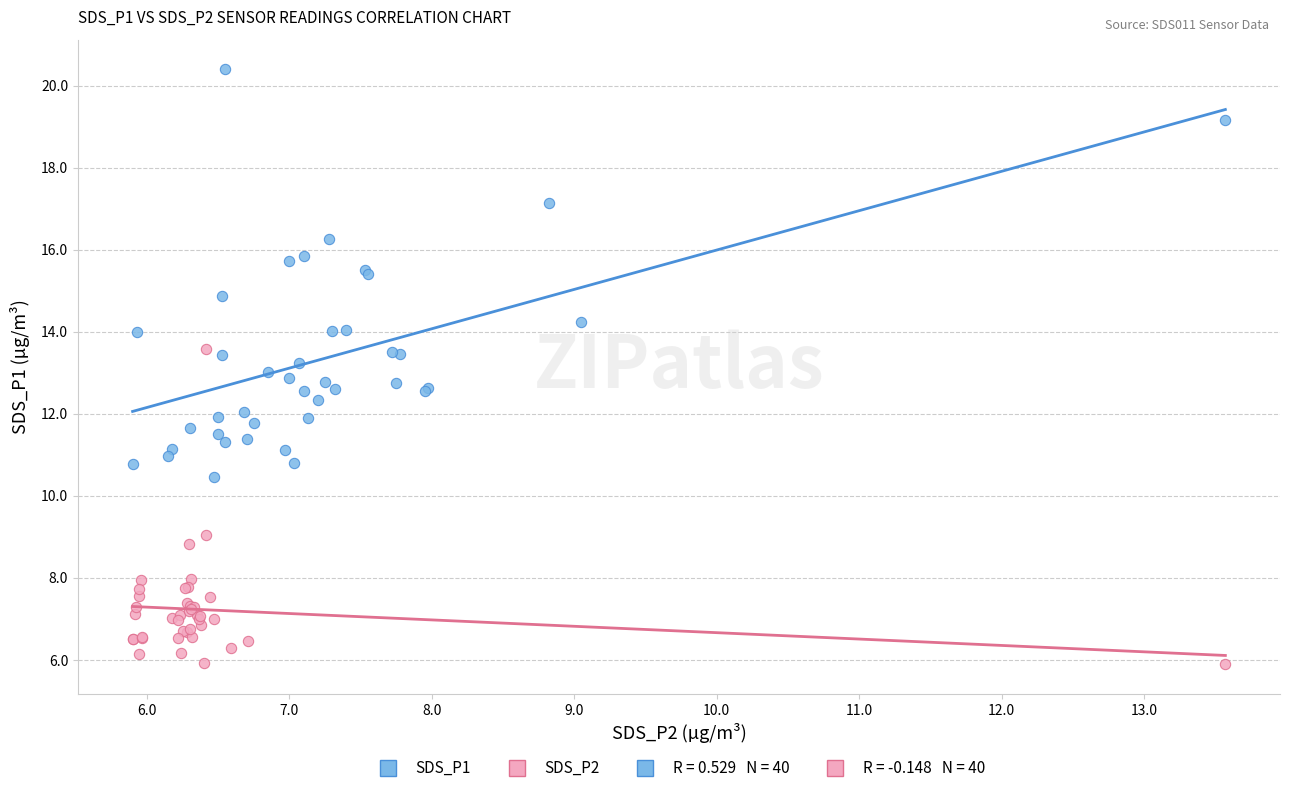

Which series reaches the minimum Y coordinate?

SDS_P2